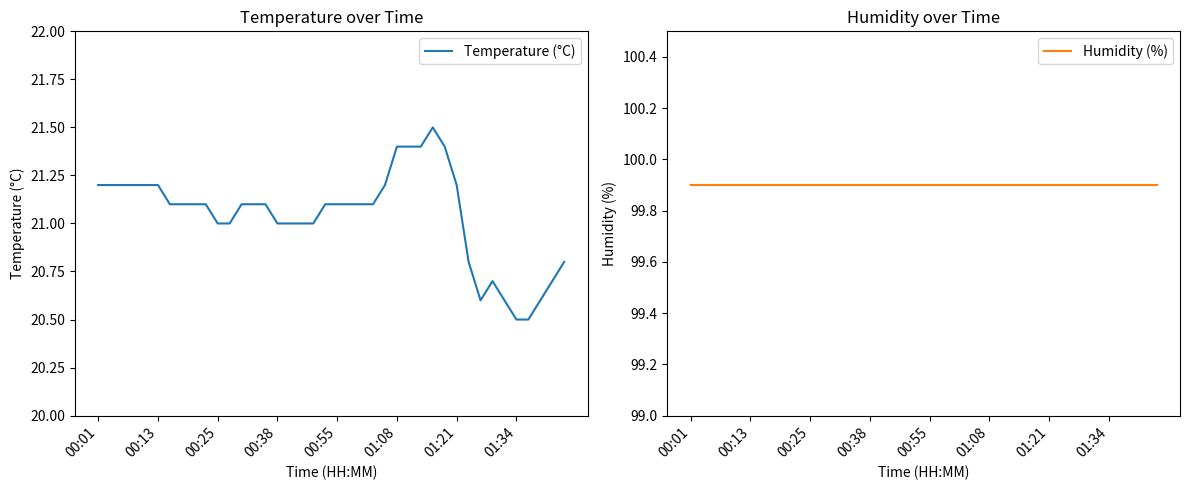

What is the minimum value shown in the chart?

20.5